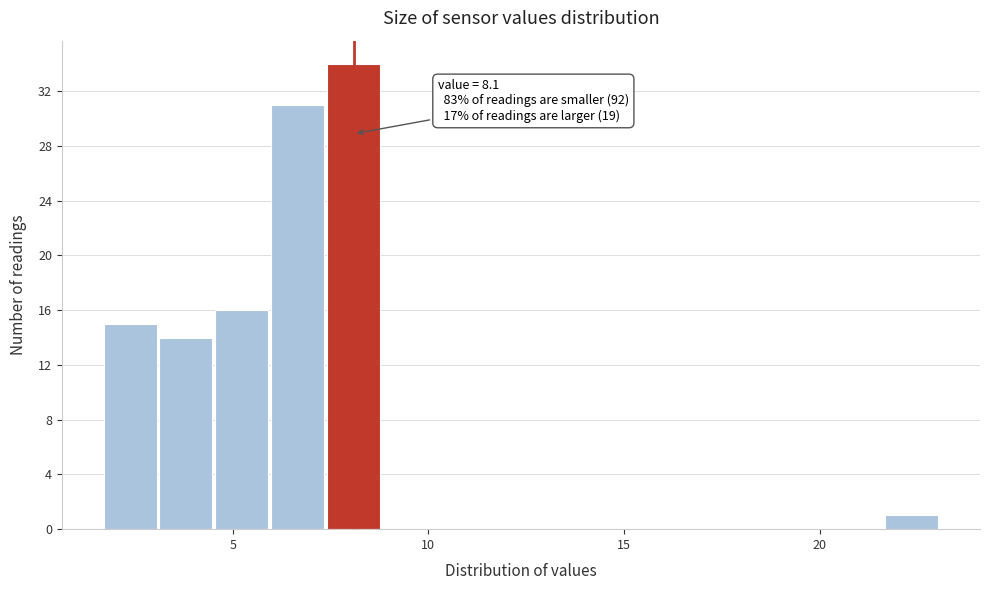

Around what value on the x-axis is the tallest bar? Give the approximate position of its centre, as read against the axis.

8.0